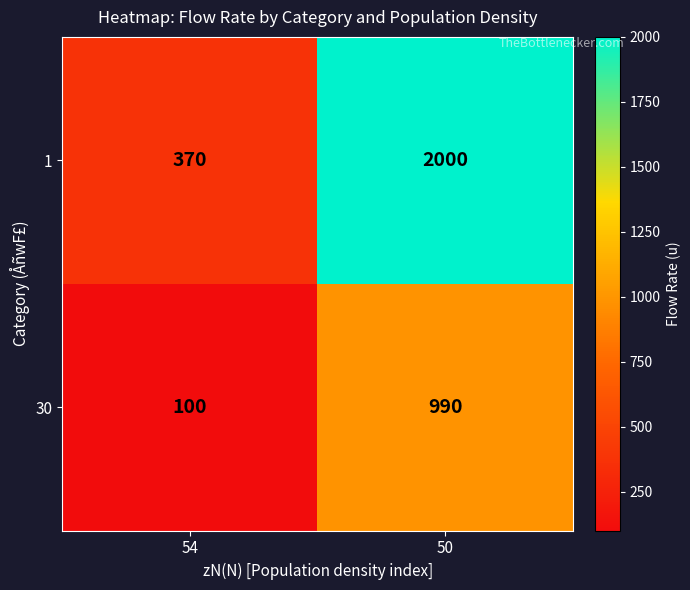

What is the minimum value for 1?

370